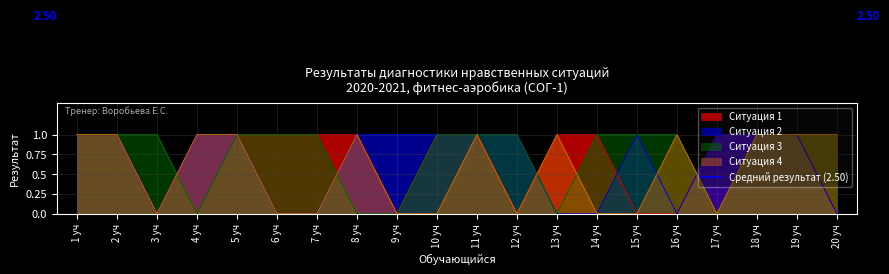

Between 1 уч and 9 уч, which is larger?

1 уч